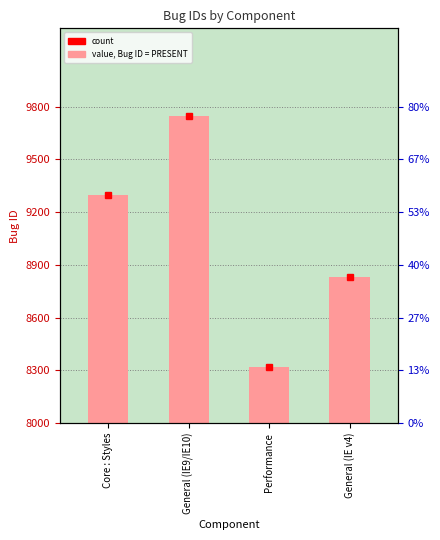

At which label does the data first exceed 1295?

General (IE9/IE10)